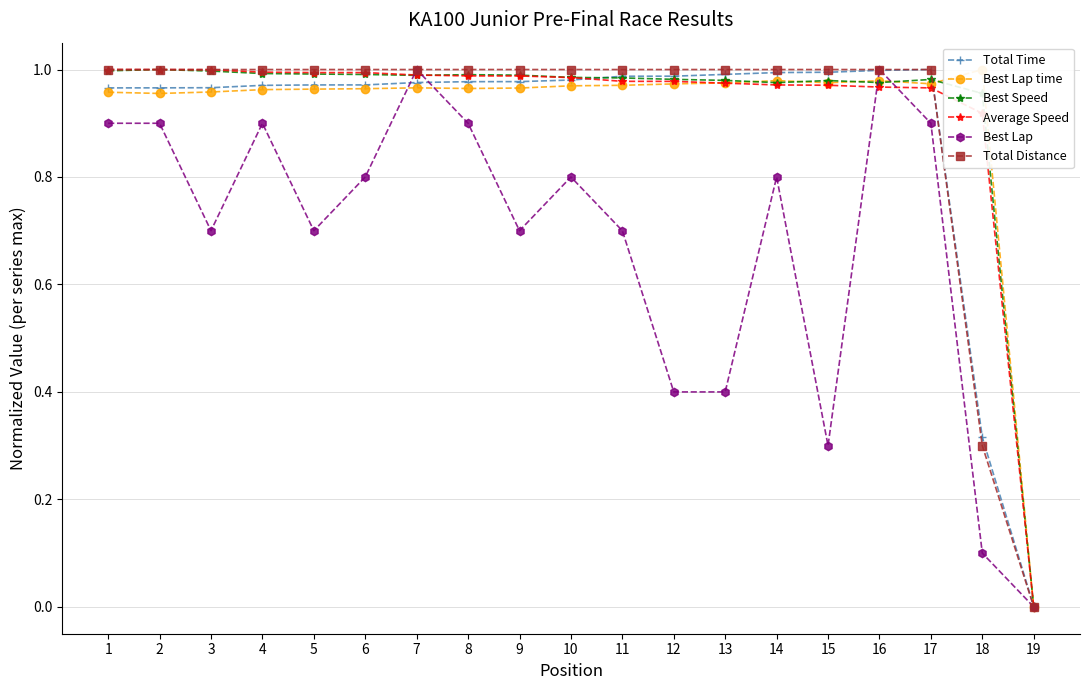

List the labels in order of Best Lap time value, smallest first.

19, 2, 1, 3, 4, 5, 6, 8, 9, 7, 10, 11, 12, 17, 13, 15, 16, 14, 18